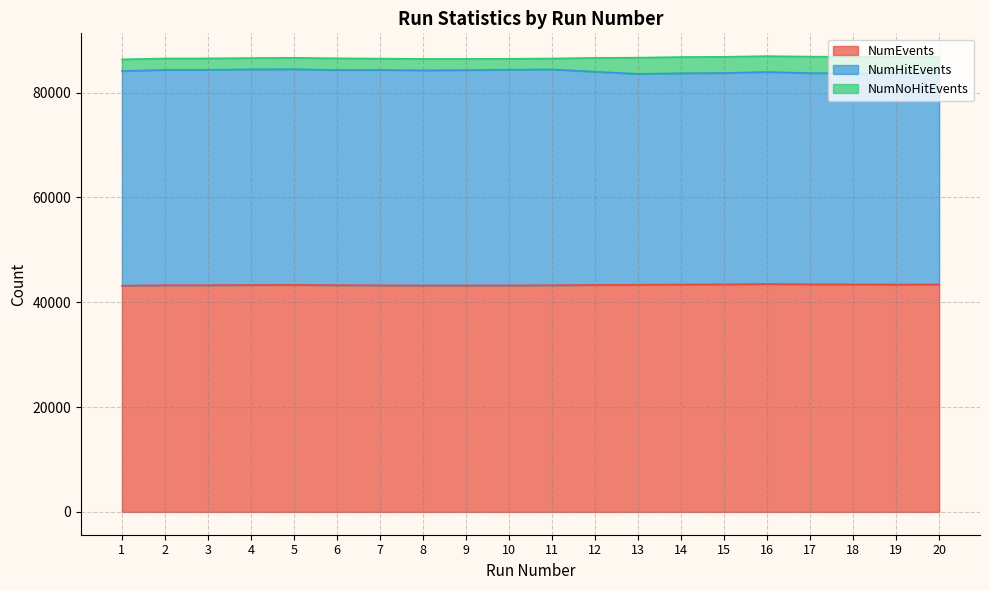

What is the total value across all series at 17?

86874